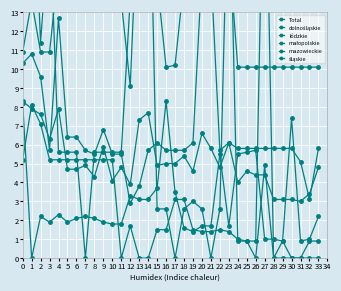

Is it true that mazowieckie equals 5.5 at 11?

True